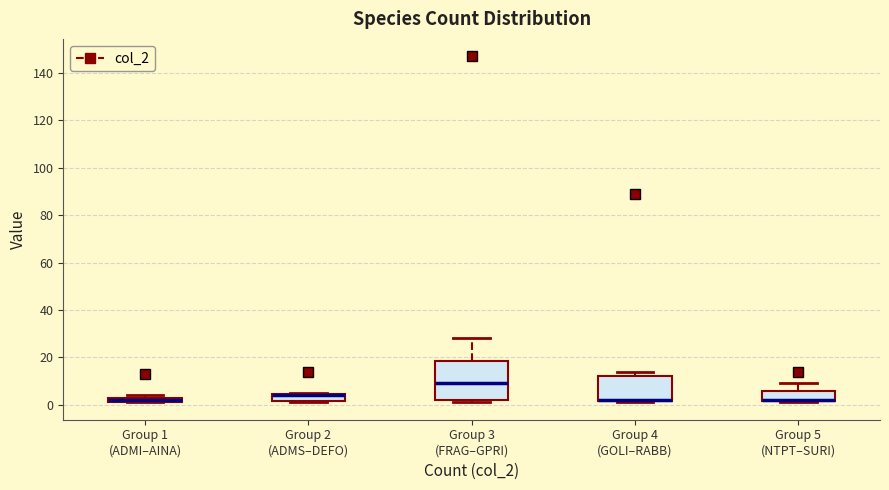

Where does the median line of the box for Group 3 (FRAG–GPRI) sit on the y-axis? The values are not printed on the chart, so give them approximately, as read against the axis.

10